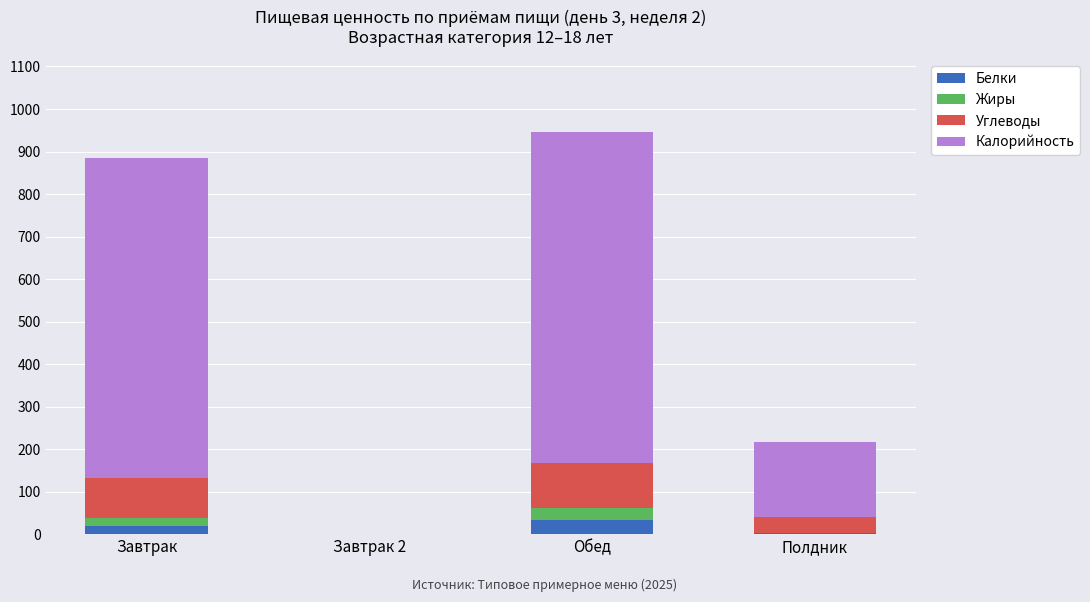

The Белки series shows 32.6 at Обед. True or false?

True